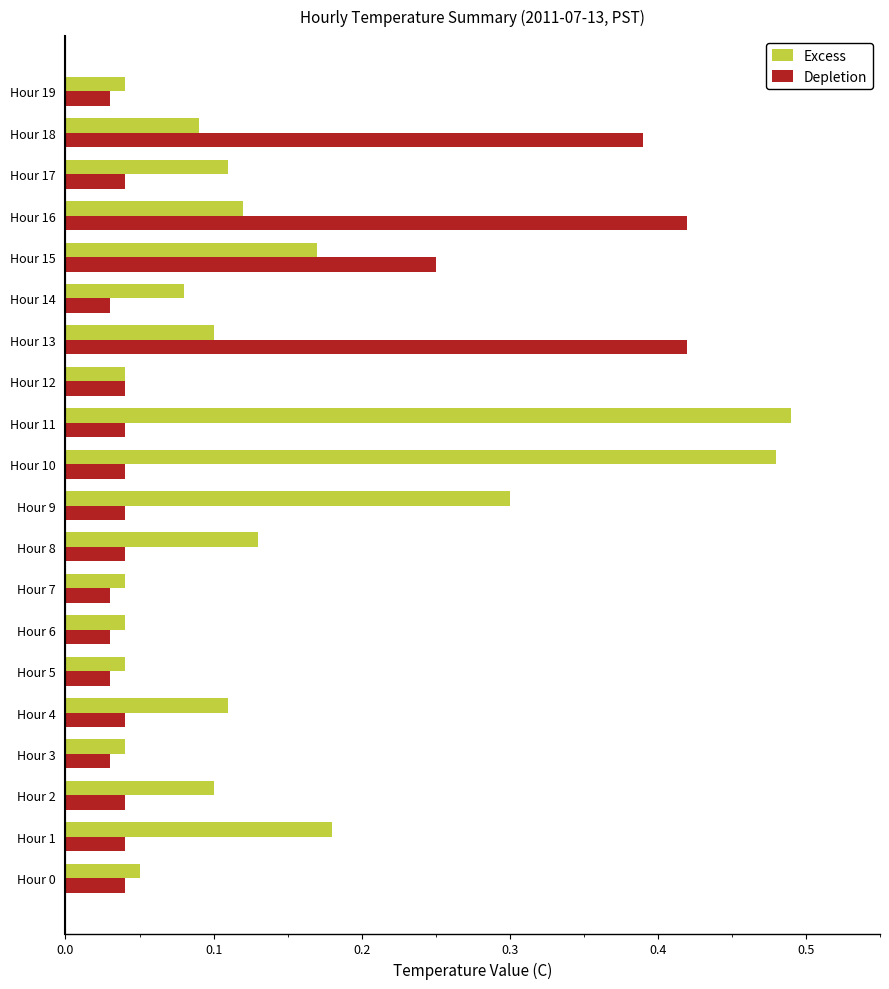

List the series in order of their overall mean, highest first.

Excess, Depletion